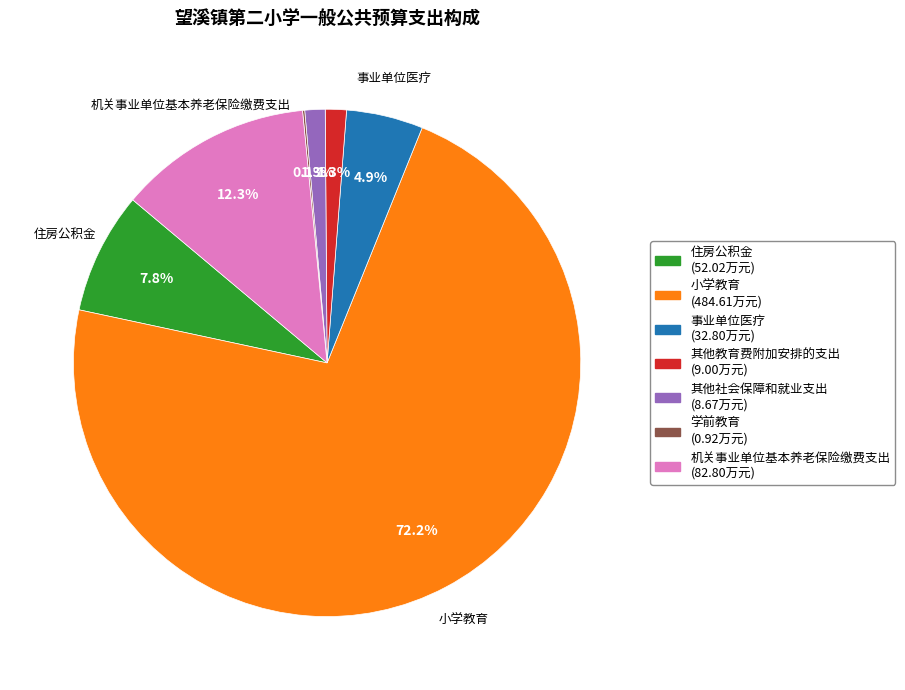

Is there a majority slice in this chart?

Yes